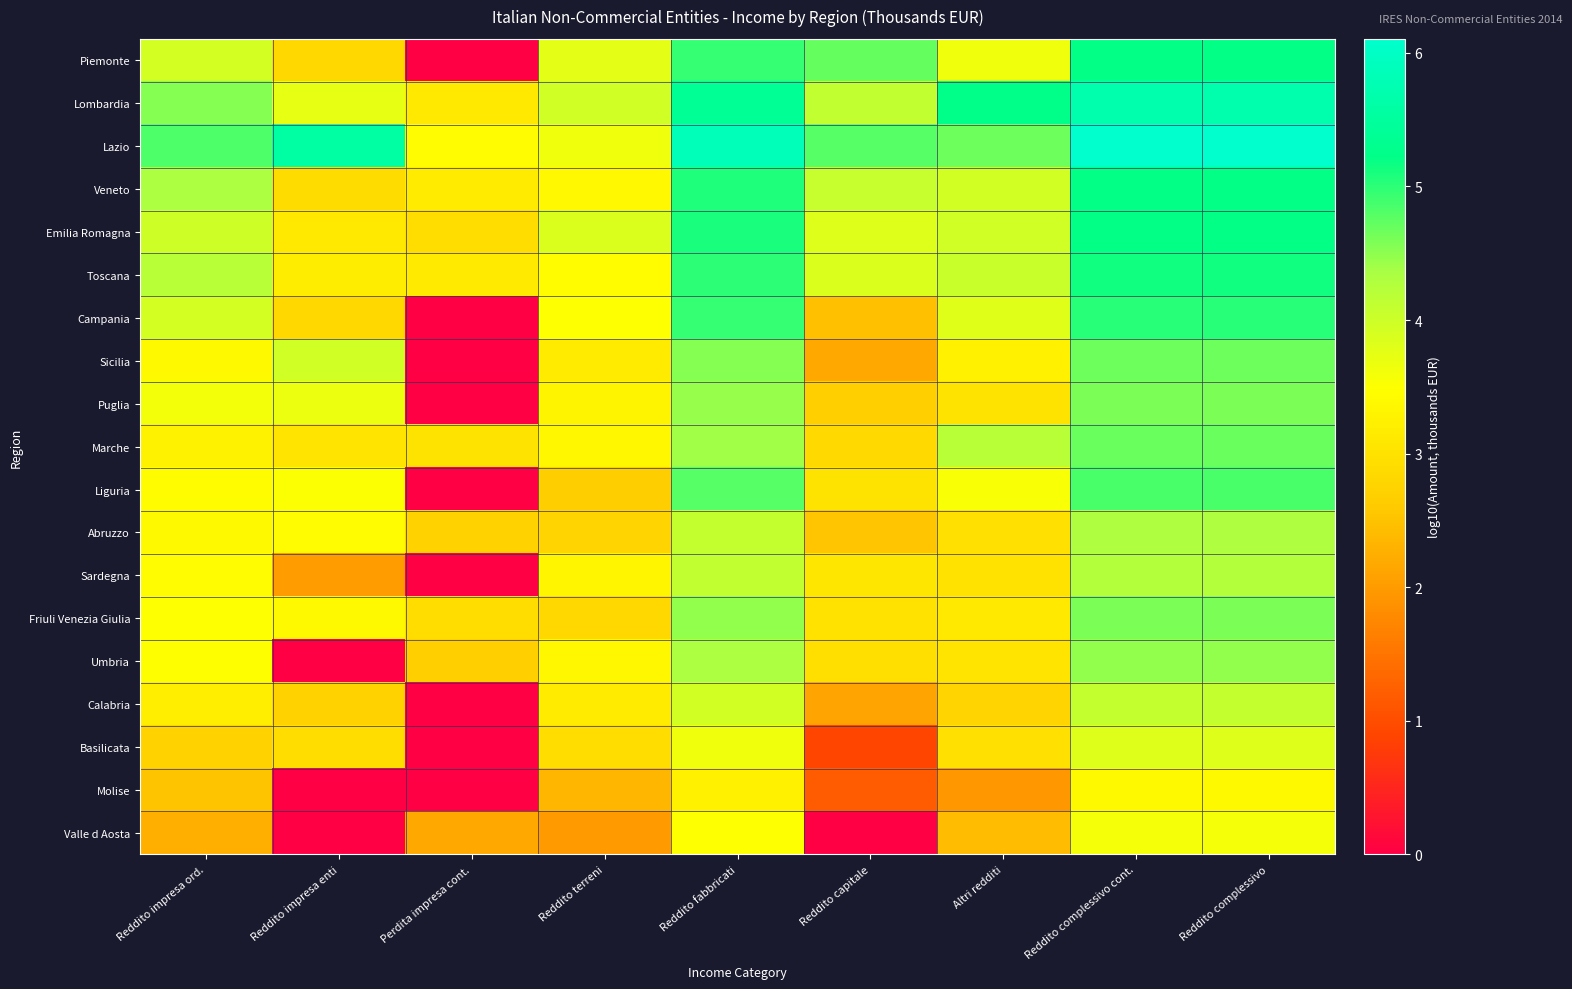

List the series in order of their peak value, lowest first.

Molise, Valle d Aosta, Basilicata, Calabria, Sardegna, Abruzzo, Umbria, Friuli Venezia Giulia, Puglia, Sicilia, Marche, Liguria, Campania, Toscana, Piemonte, Emilia Romagna, Veneto, Lombardia, Lazio